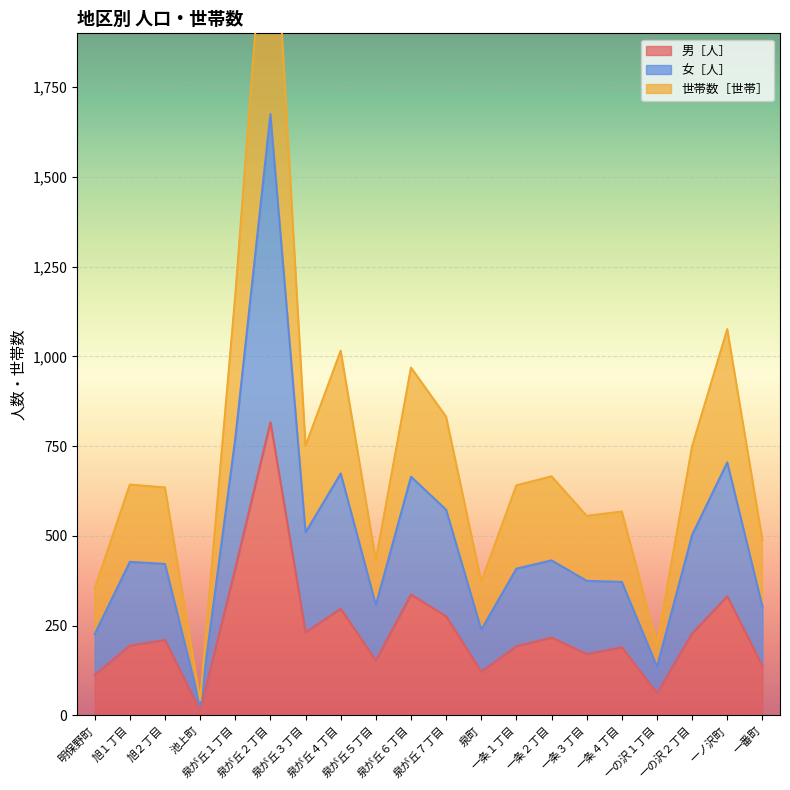

What is the label of the 13th point from the right?

泉が丘４丁目